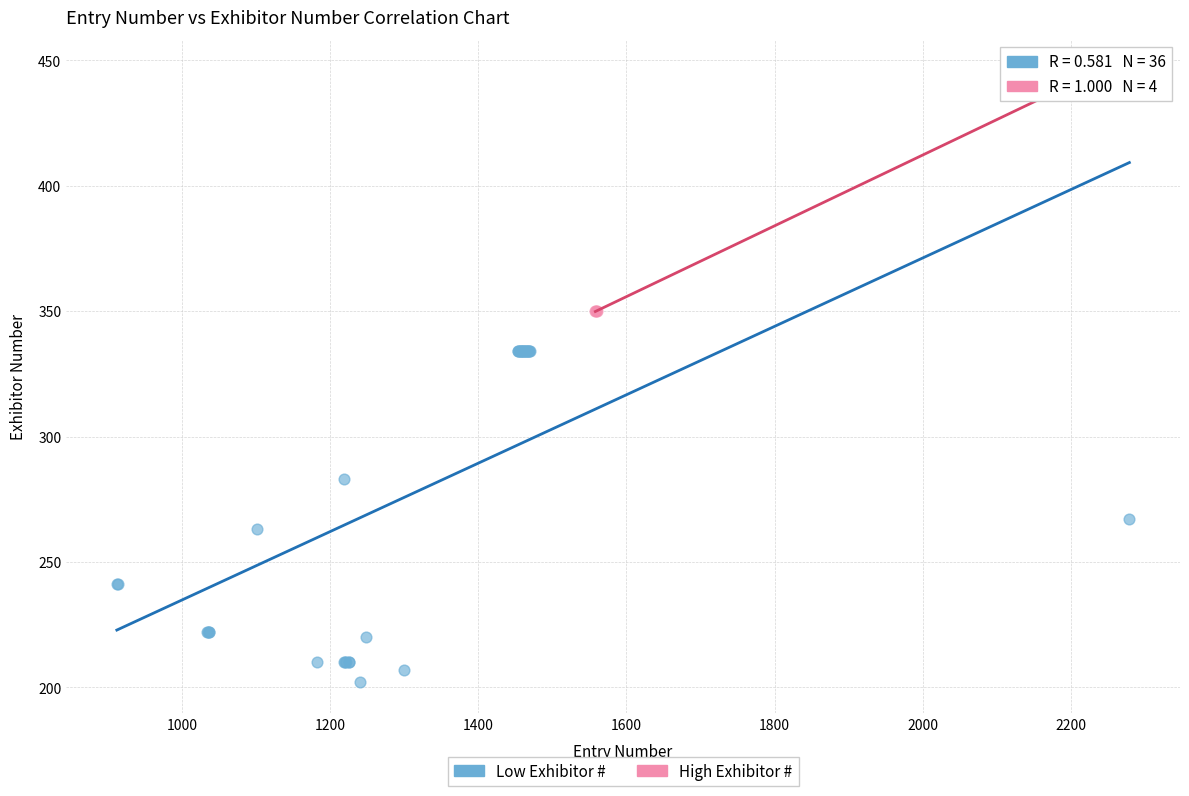

Which series has the largest Y range (max minus min)?

Low Exhibitor #